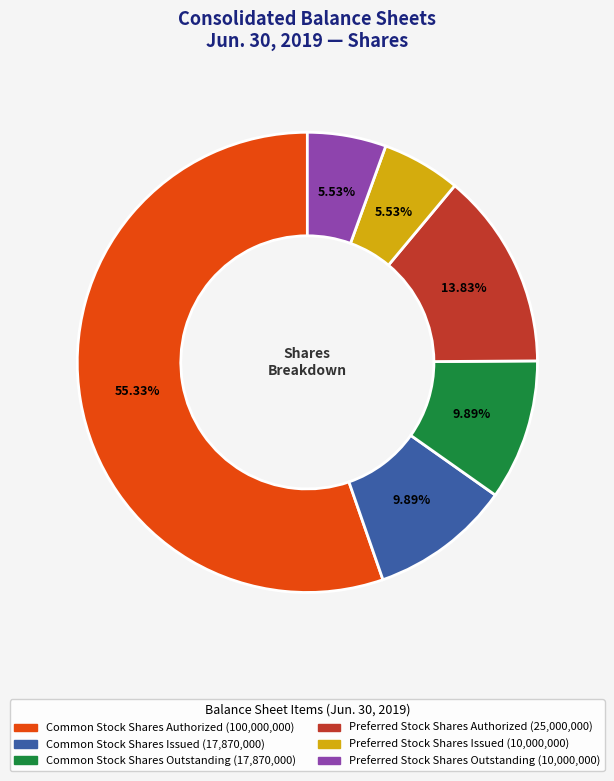

Is the sum of Common Stock Shares Issued and Preferred Stock Shares Issued greater than half?

No